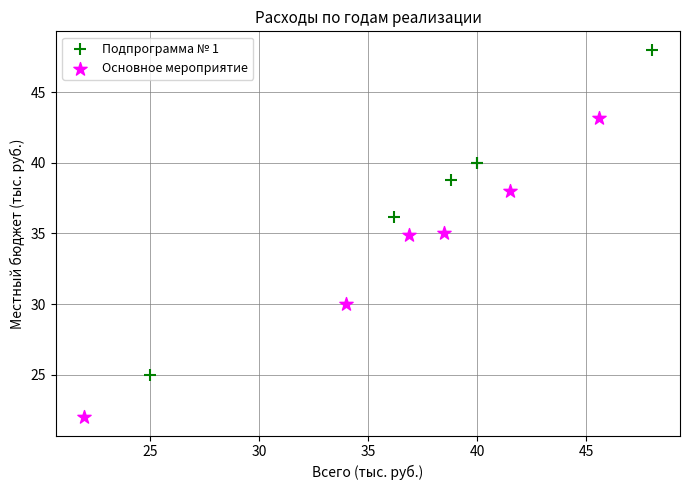

Which series has the widest spread of Y values?

Подпрограмма № 1